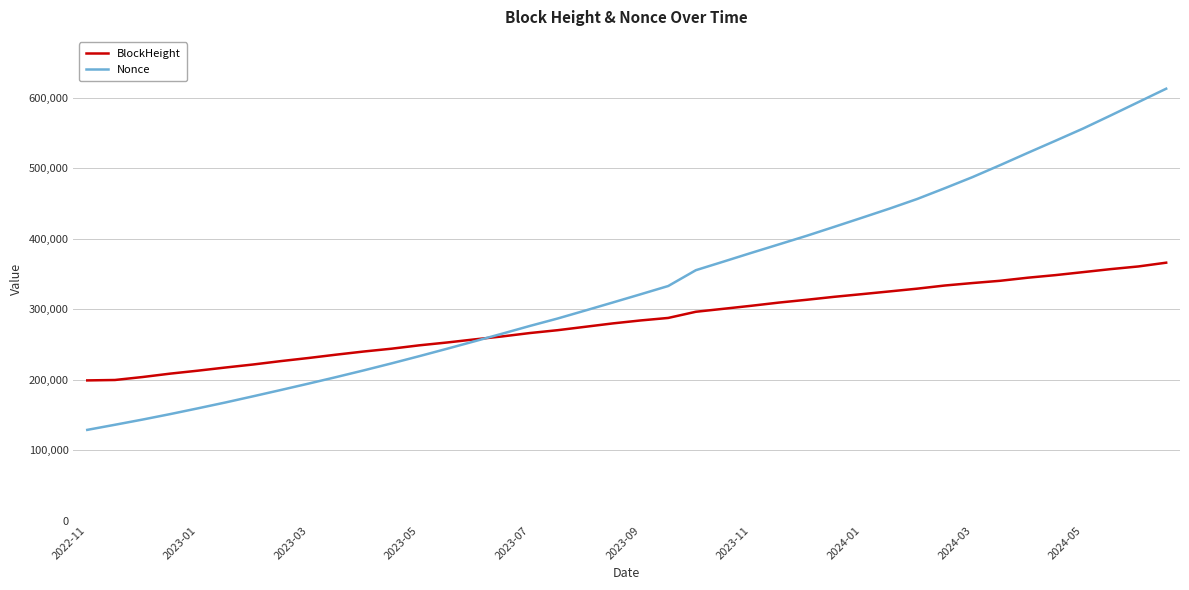

Which series has the largest total across all categories?

Nonce